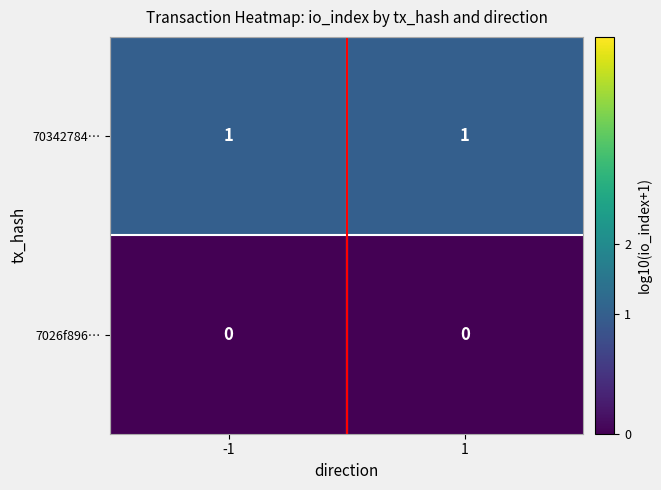

Which series has the largest total across all categories?

70342784…